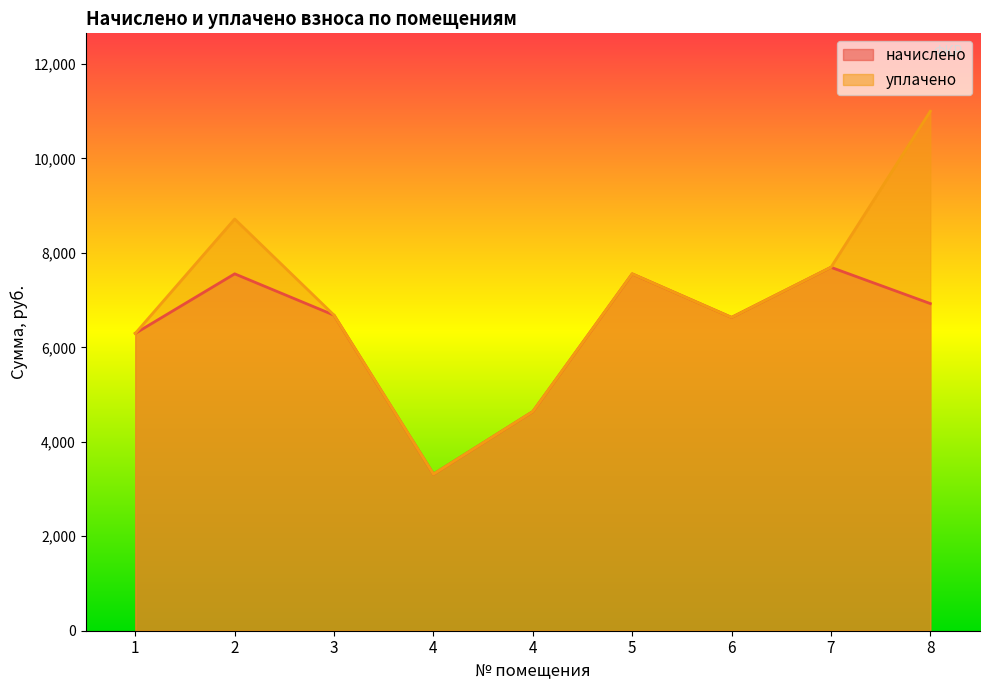

What is the difference between the second highest and second lowest values in the начислено series?

2915.8